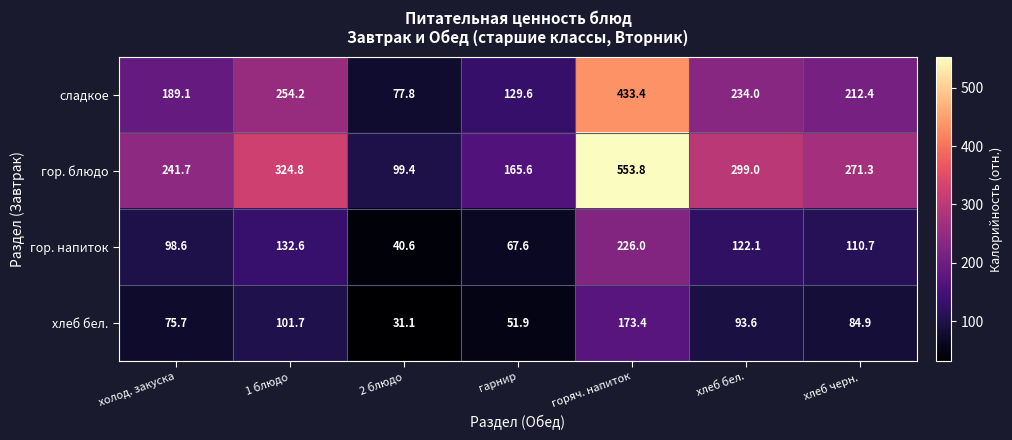

What is the smallest value displayed?

31.1